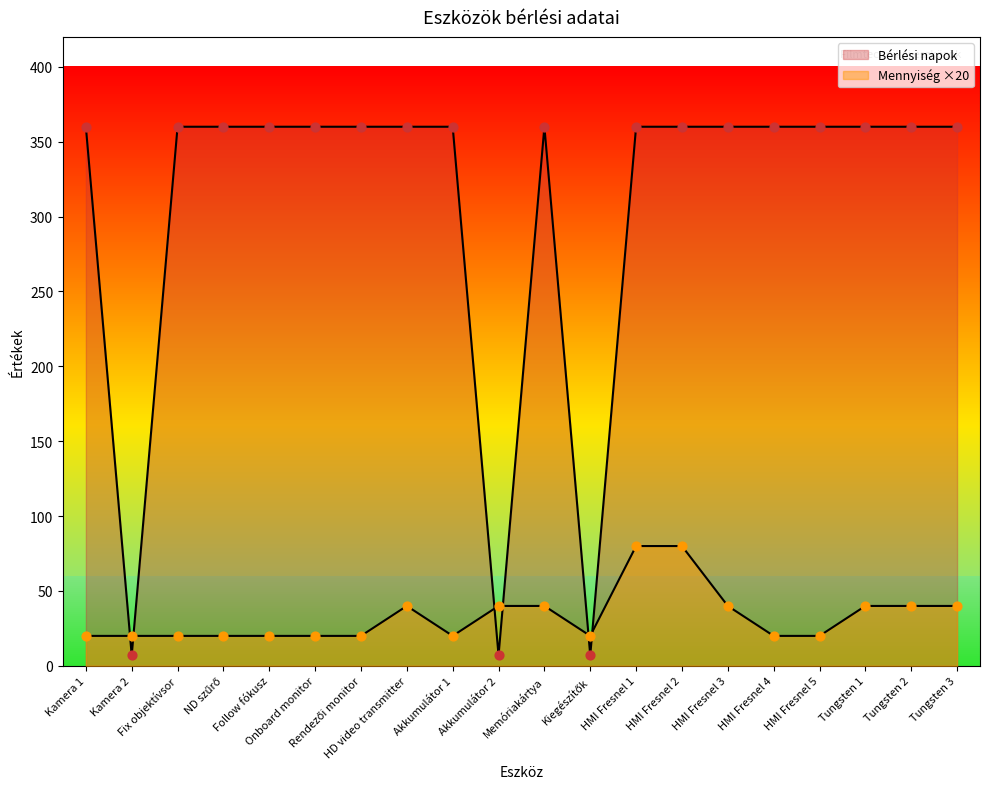

Which series contains the highest Y value?

Bérlés tervezett időtartama (nap)